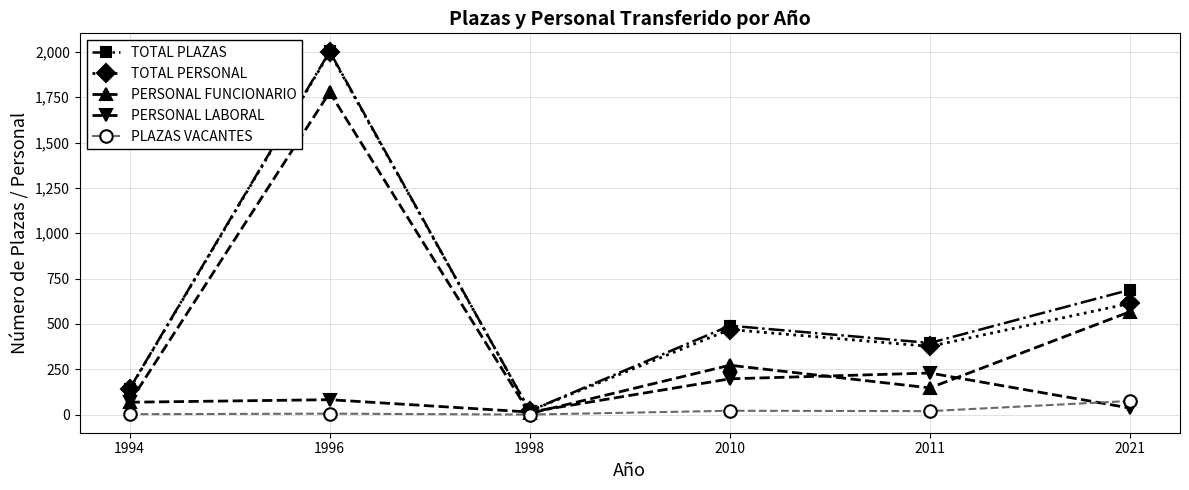

The value of PERSONAL FUNCIONARIO at 2011 is 253. True or false?

False